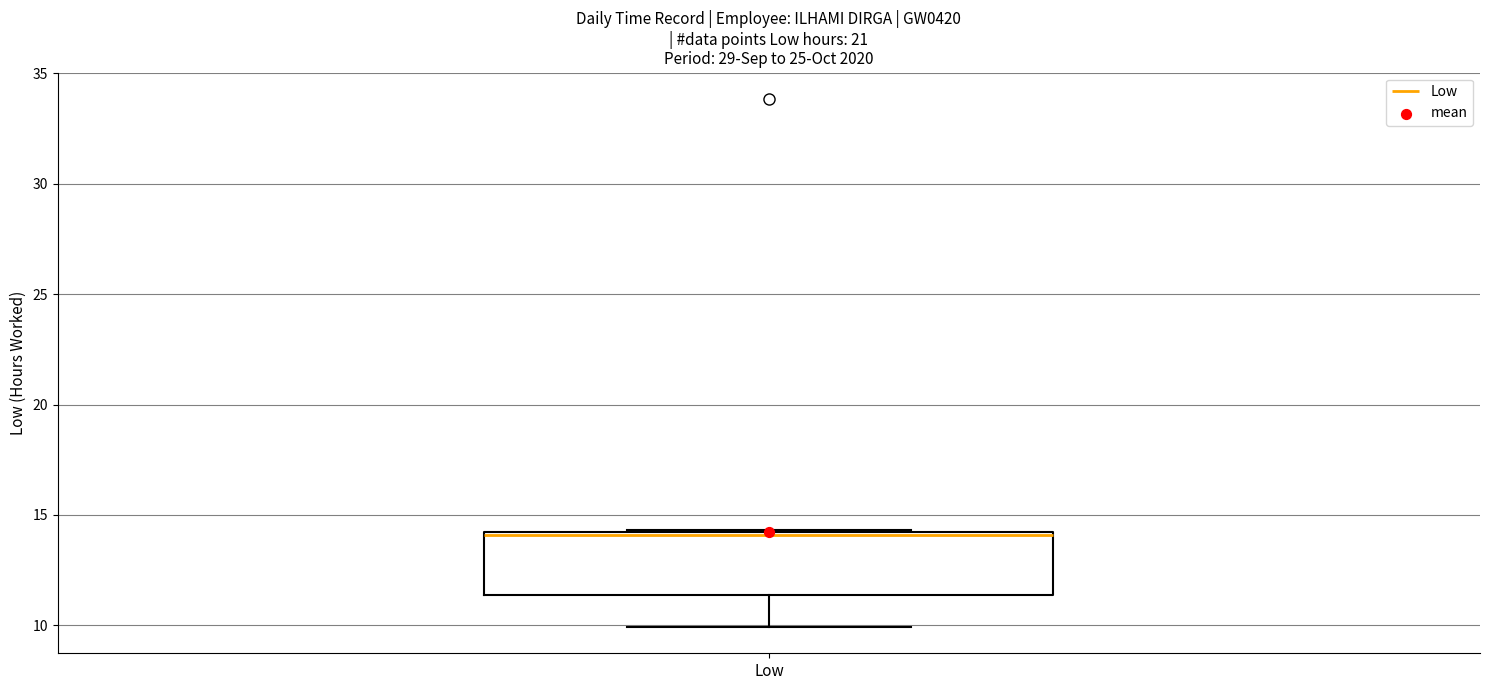

Where is the lower edge of the box for Low on the y-axis? The values are not printed on the chart, so give them approximately, as read against the axis.

11.5